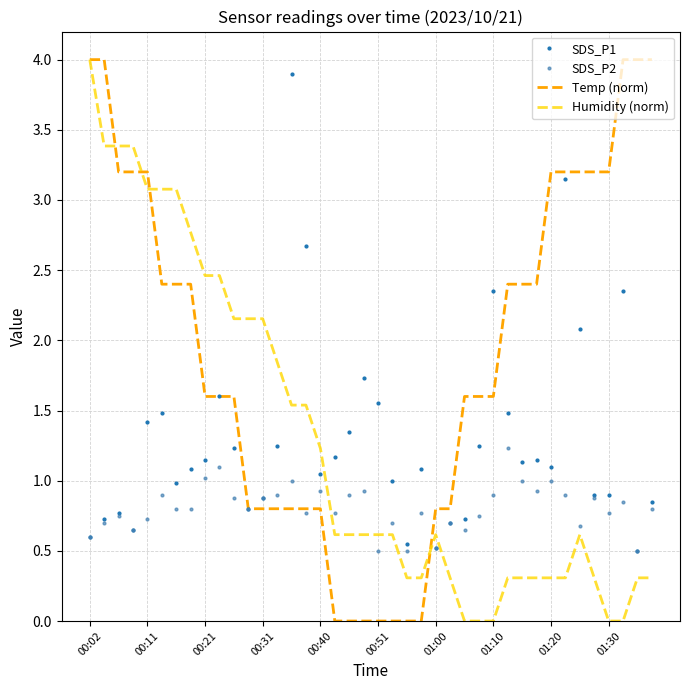

Which series ends up on top after the final intersection of SDS_P1 and Humidity (norm)?

SDS_P1